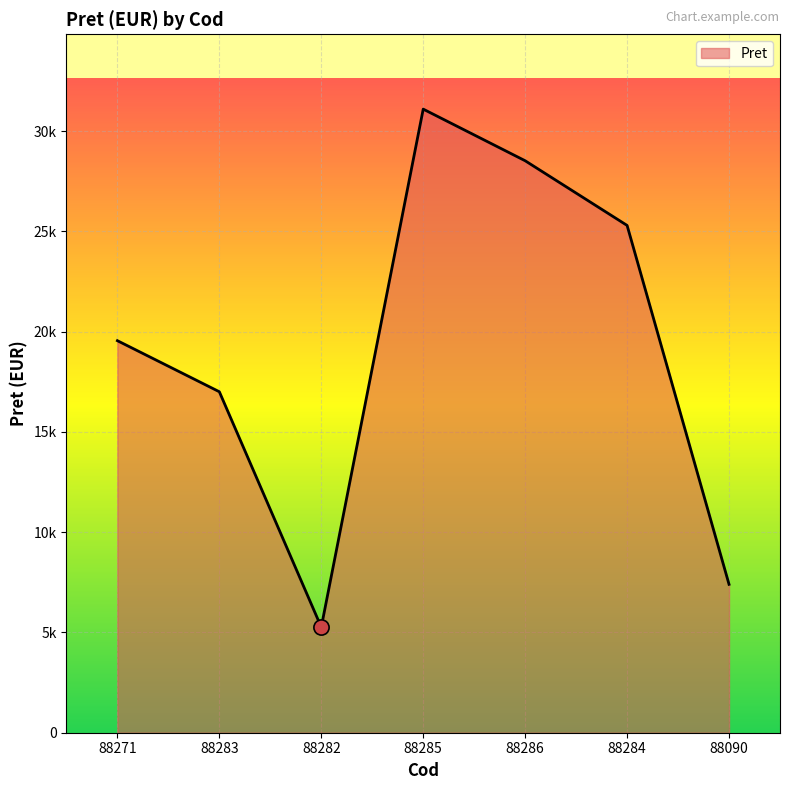

What is the change in value from 88286 to 88090?

-21125.0